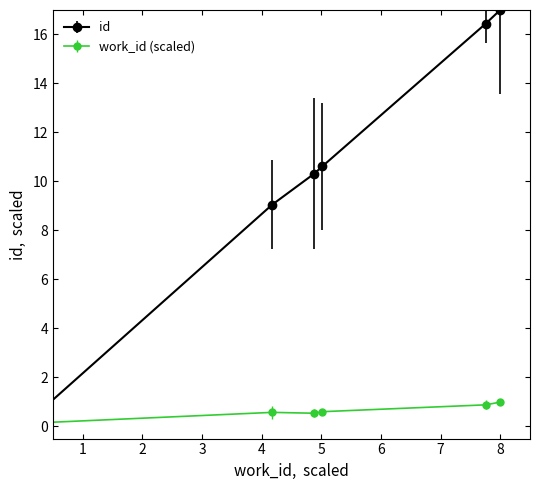

How many lines are shown in the chart?

2